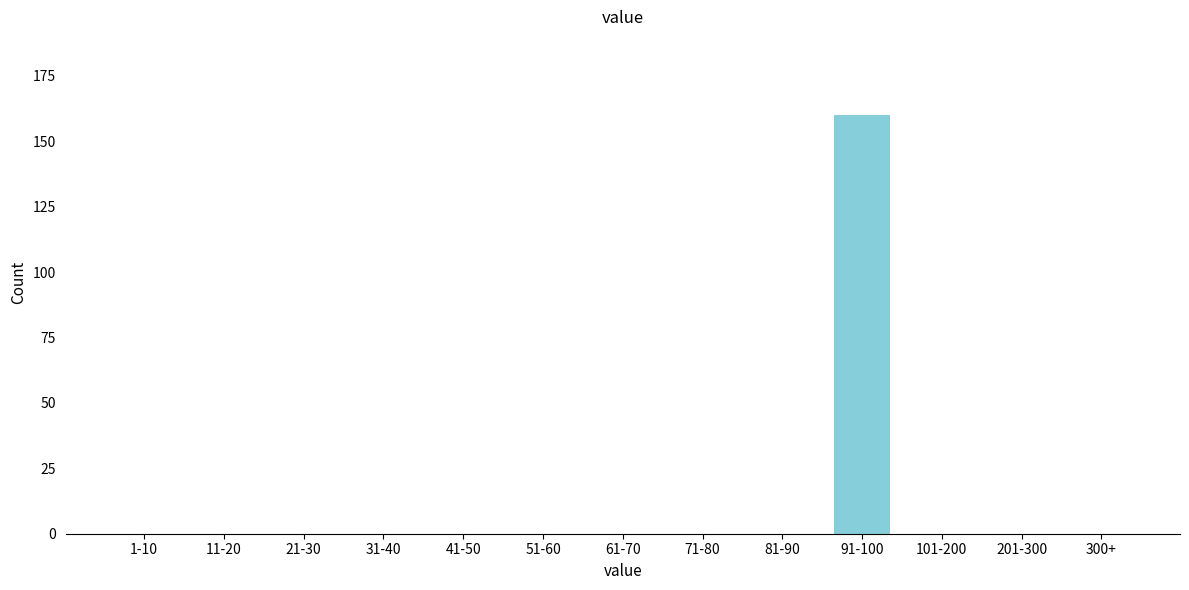

Reading right to left, transcribe all the data shown in this chart.

300+=0	201-300=0	101-200=0	91-100=160	81-90=0	71-80=0	61-70=0	51-60=0	41-50=0	31-40=0	21-30=0	11-20=0	1-10=0